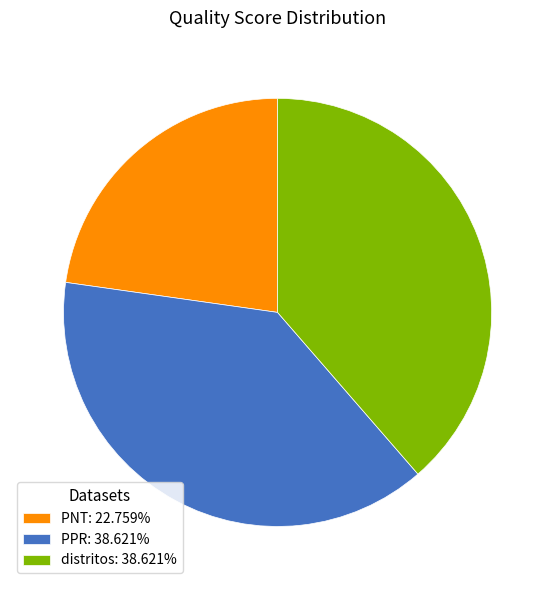

Is the sum of distritos: 38.621% and PNT: 22.759% greater than half?

Yes